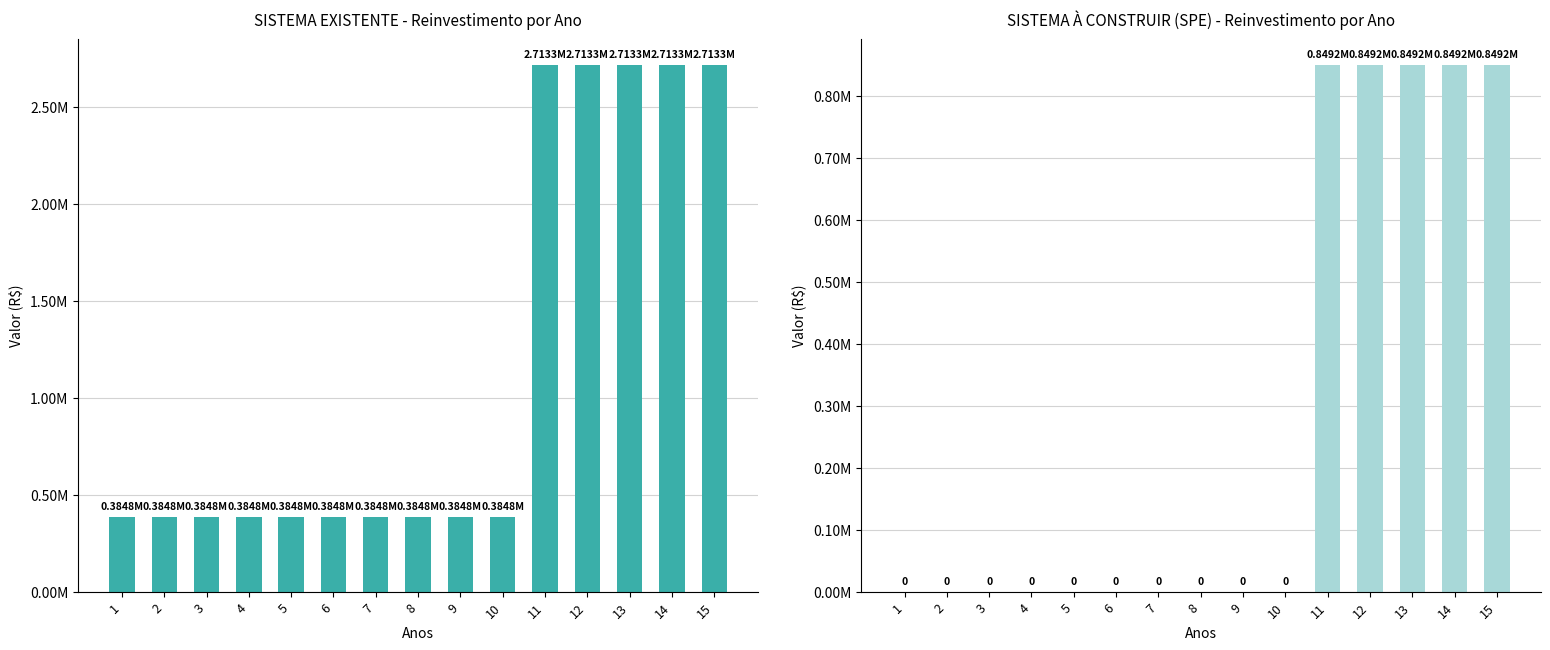

How many data points does each series have?

15